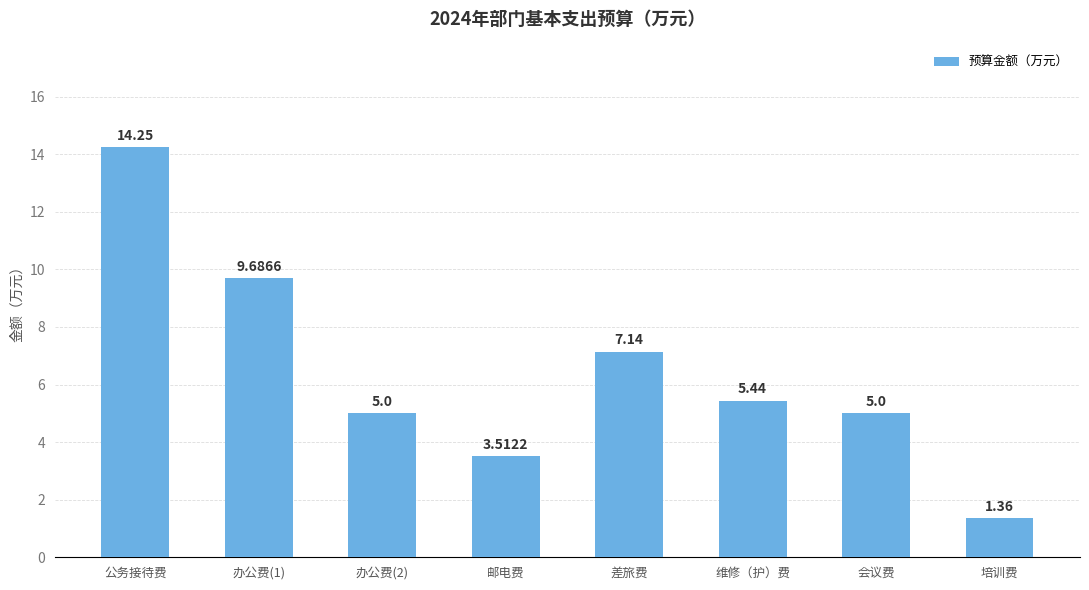

True or false: the data shows 6.6 at 会议费.

False